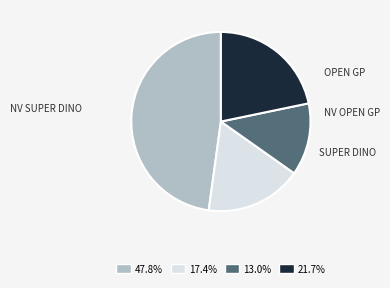

Is there a majority slice in this chart?

No